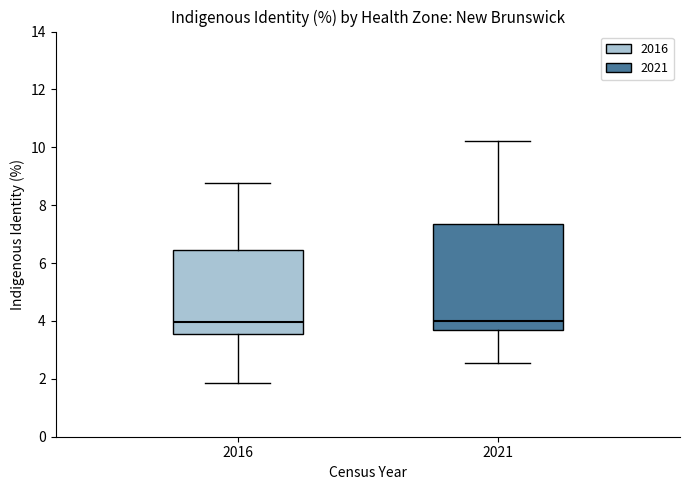

Comparing the boxes themselves (not the whiskers), which one is the tallest?

2021